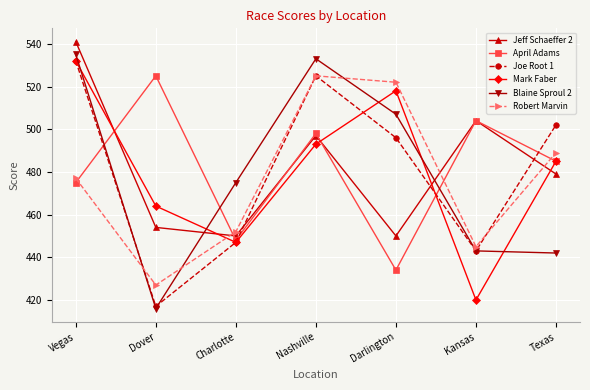

The Jeff Schaeffer 2 series shows 91 at Charlotte. True or false?

False